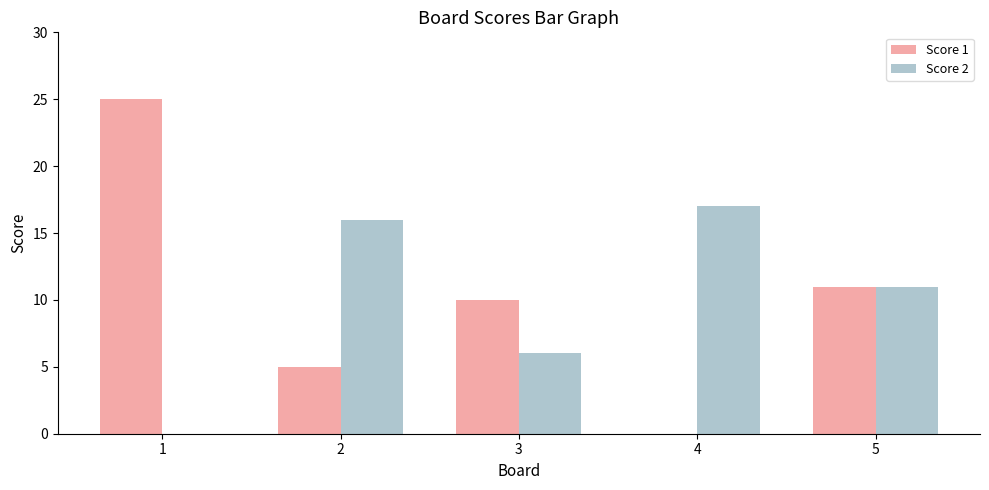

Reading left to right, list all the values displayed in this chart.

Score 1: 25	5	10	0	11
Score 2: 0	16	6	17	11